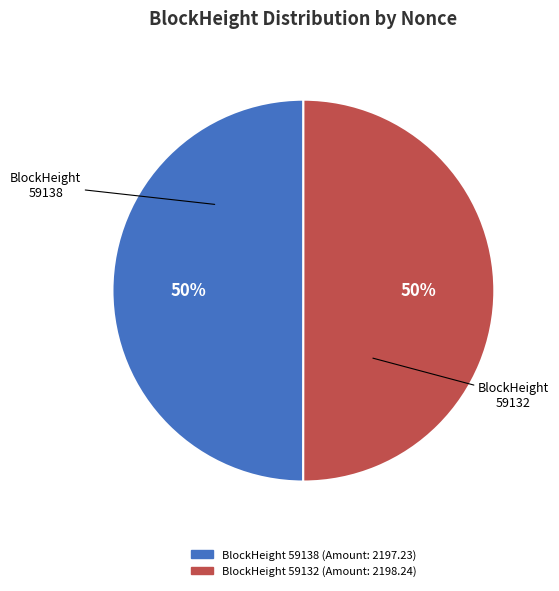

To the nearest percent, what is the average slice percentage?

50%